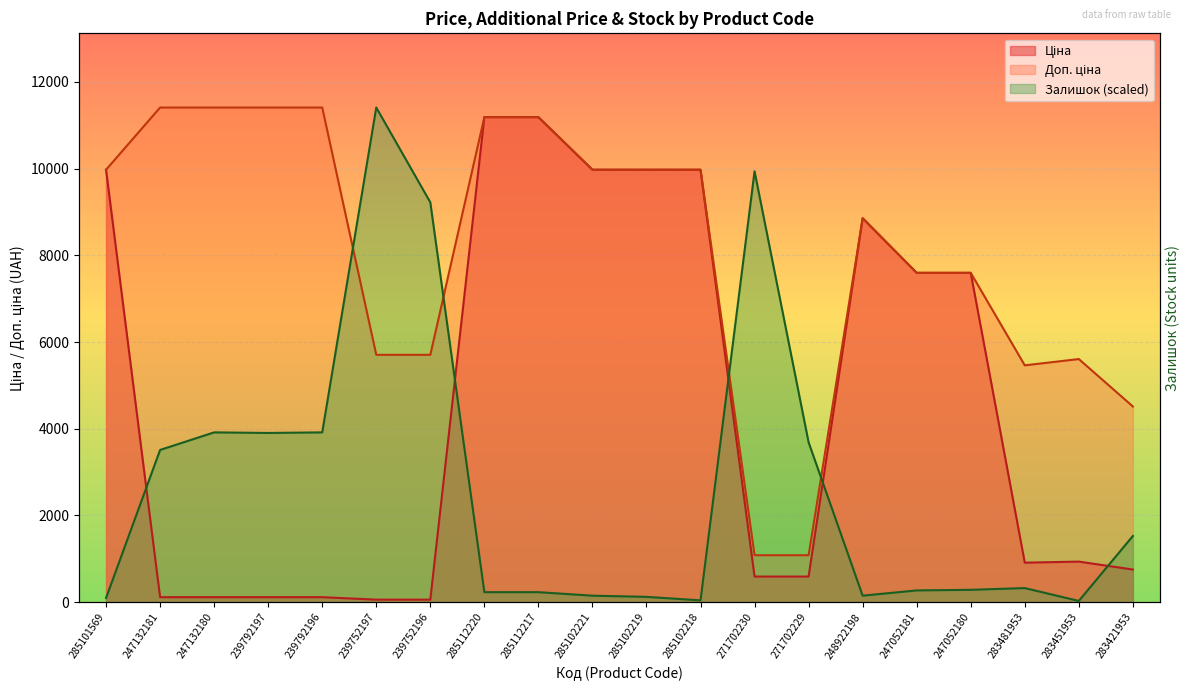

Where is the first local maximum for Залишок?

247132180